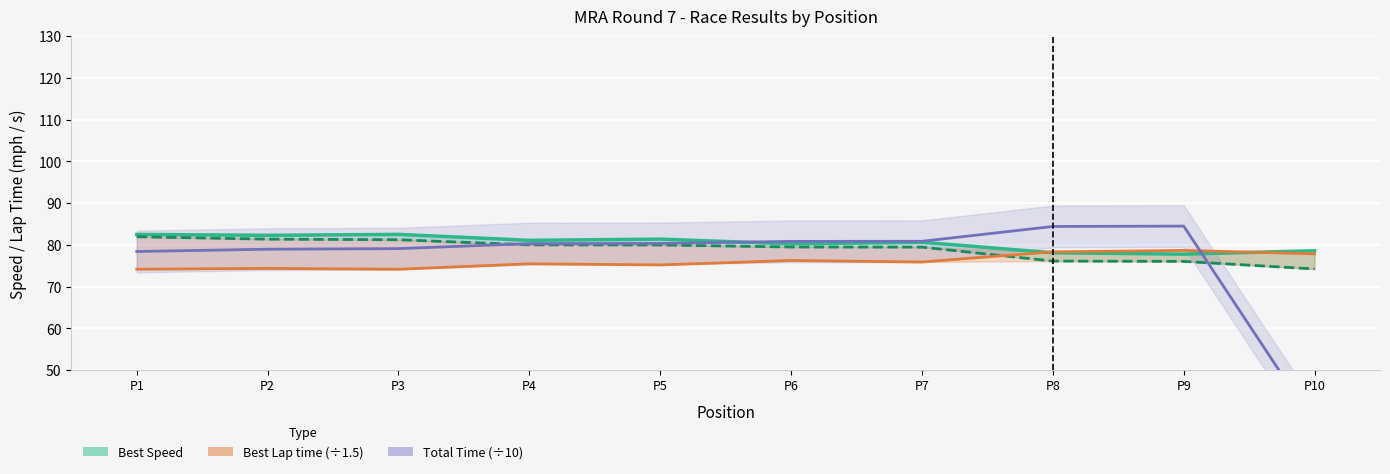

True or false: Total Time (÷10) has a value of 25.2 at P8.

False